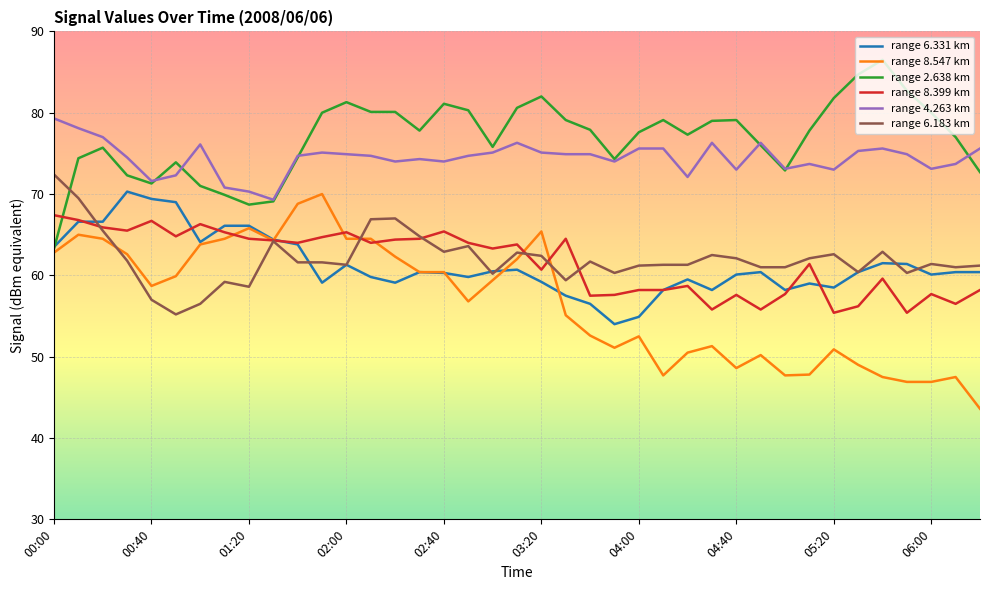

Which series has the widest spread of values?

range 8.547 km